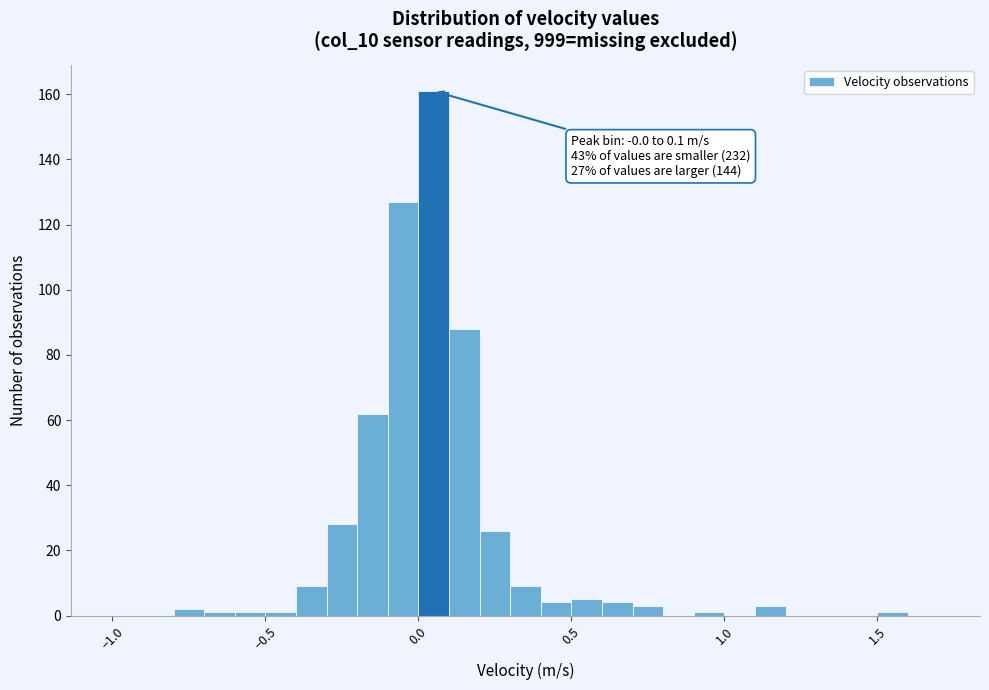

Around what value on the x-axis is the tallest bar? Give the approximate position of its centre, as read against the axis.

0.05